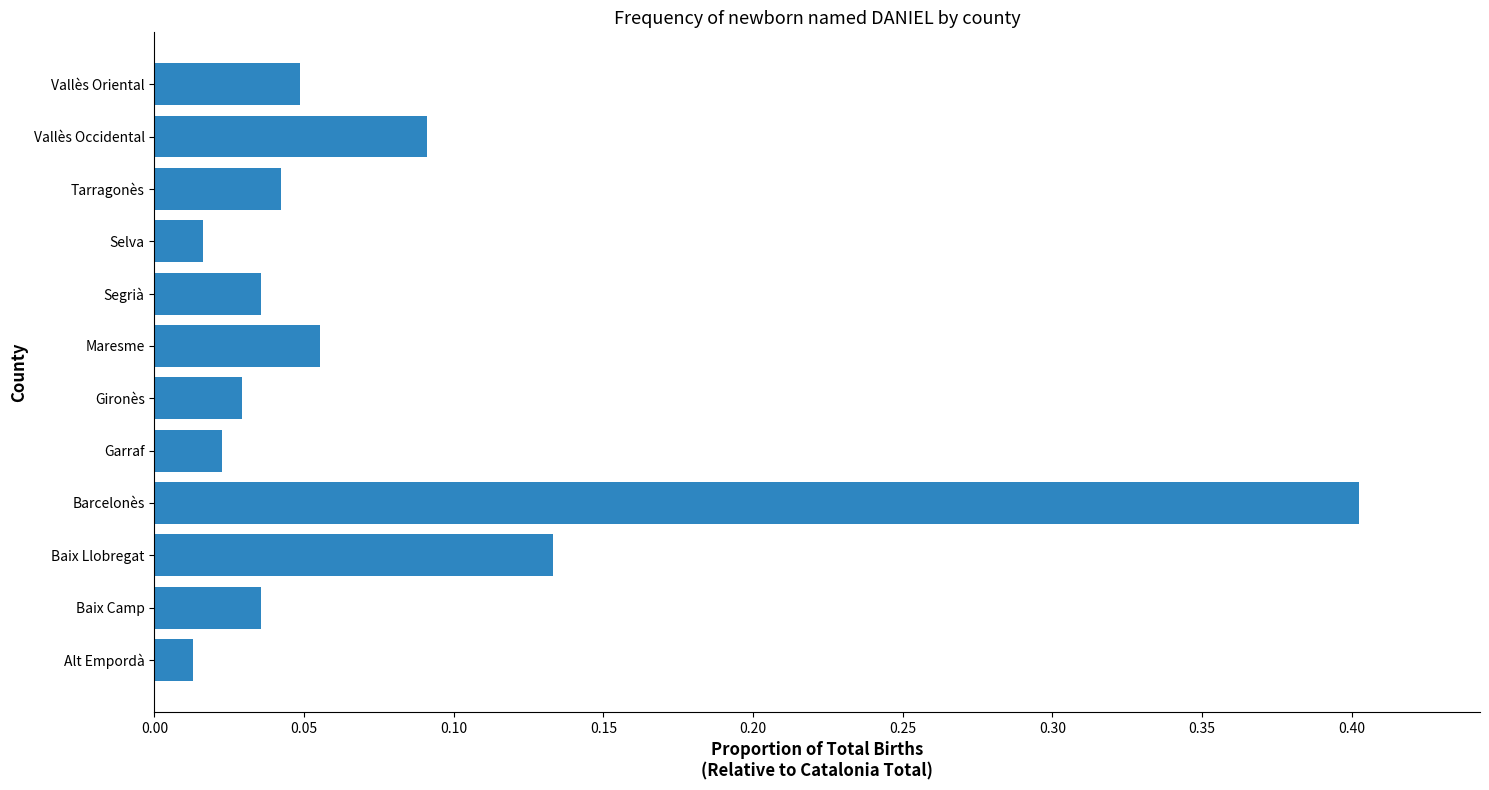

What is the maximum value shown in the chart?

0.4